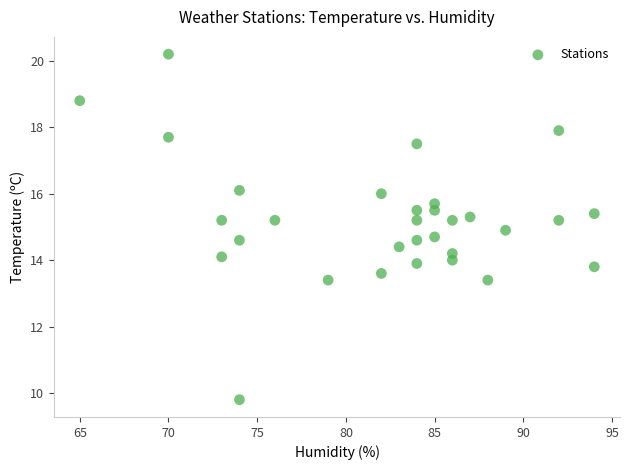

What is the range of Y values (max minus min)?

10.4